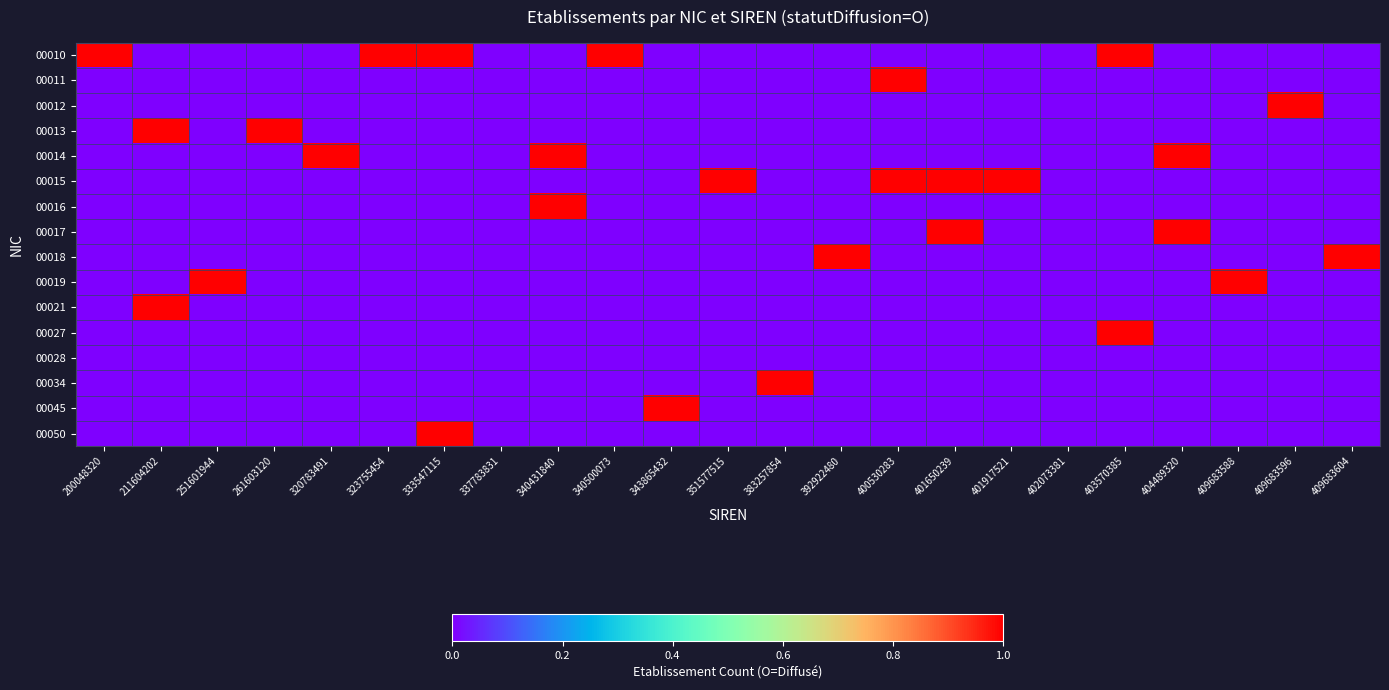

Reading left to right, what are all the values shown in this chart?

00010: 200048320=1	211604202=0	251601944=0	261603120=0	320783491=0	323755454=1	333547115=1	337783831=0	340431840=0	340500073=1	343865432=0	351577515=0	383257854=0	392922480=0	400530283=0	401650239=0	401917521=0	402073381=0	403570385=1	404489320=0	409683588=0	409683596=0	409683604=0
00011: 200048320=0	211604202=0	251601944=0	261603120=0	320783491=0	323755454=0	333547115=0	337783831=0	340431840=0	340500073=0	343865432=0	351577515=0	383257854=0	392922480=0	400530283=1	401650239=0	401917521=0	402073381=0	403570385=0	404489320=0	409683588=0	409683596=0	409683604=0
00012: 200048320=0	211604202=0	251601944=0	261603120=0	320783491=0	323755454=0	333547115=0	337783831=0	340431840=0	340500073=0	343865432=0	351577515=0	383257854=0	392922480=0	400530283=0	401650239=0	401917521=0	402073381=0	403570385=0	404489320=0	409683588=0	409683596=1	409683604=0
00013: 200048320=0	211604202=1	251601944=0	261603120=1	320783491=0	323755454=0	333547115=0	337783831=0	340431840=0	340500073=0	343865432=0	351577515=0	383257854=0	392922480=0	400530283=0	401650239=0	401917521=0	402073381=0	403570385=0	404489320=0	409683588=0	409683596=0	409683604=0
00014: 200048320=0	211604202=0	251601944=0	261603120=0	320783491=1	323755454=0	333547115=0	337783831=0	340431840=1	340500073=0	343865432=0	351577515=0	383257854=0	392922480=0	400530283=0	401650239=0	401917521=0	402073381=0	403570385=0	404489320=1	409683588=0	409683596=0	409683604=0
00015: 200048320=0	211604202=0	251601944=0	261603120=0	320783491=0	323755454=0	333547115=0	337783831=0	340431840=0	340500073=0	343865432=0	351577515=1	383257854=0	392922480=0	400530283=1	401650239=1	401917521=1	402073381=0	403570385=0	404489320=0	409683588=0	409683596=0	409683604=0
00016: 200048320=0	211604202=0	251601944=0	261603120=0	320783491=0	323755454=0	333547115=0	337783831=0	340431840=1	340500073=0	343865432=0	351577515=0	383257854=0	392922480=0	400530283=0	401650239=0	401917521=0	402073381=0	403570385=0	404489320=0	409683588=0	409683596=0	409683604=0
00017: 200048320=0	211604202=0	251601944=0	261603120=0	320783491=0	323755454=0	333547115=0	337783831=0	340431840=0	340500073=0	343865432=0	351577515=0	383257854=0	392922480=0	400530283=0	401650239=1	401917521=0	402073381=0	403570385=0	404489320=1	409683588=0	409683596=0	409683604=0
00018: 200048320=0	211604202=0	251601944=0	261603120=0	320783491=0	323755454=0	333547115=0	337783831=0	340431840=0	340500073=0	343865432=0	351577515=0	383257854=0	392922480=1	400530283=0	401650239=0	401917521=0	402073381=0	403570385=0	404489320=0	409683588=0	409683596=0	409683604=1
00019: 200048320=0	211604202=0	251601944=1	261603120=0	320783491=0	323755454=0	333547115=0	337783831=0	340431840=0	340500073=0	343865432=0	351577515=0	383257854=0	392922480=0	400530283=0	401650239=0	401917521=0	402073381=0	403570385=0	404489320=0	409683588=1	409683596=0	409683604=0
00021: 200048320=0	211604202=1	251601944=0	261603120=0	320783491=0	323755454=0	333547115=0	337783831=0	340431840=0	340500073=0	343865432=0	351577515=0	383257854=0	392922480=0	400530283=0	401650239=0	401917521=0	402073381=0	403570385=0	404489320=0	409683588=0	409683596=0	409683604=0
00027: 200048320=0	211604202=0	251601944=0	261603120=0	320783491=0	323755454=0	333547115=0	337783831=0	340431840=0	340500073=0	343865432=0	351577515=0	383257854=0	392922480=0	400530283=0	401650239=0	401917521=0	402073381=0	403570385=1	404489320=0	409683588=0	409683596=0	409683604=0
00028: 200048320=0	211604202=0	251601944=0	261603120=0	320783491=0	323755454=0	333547115=0	337783831=0	340431840=0	340500073=0	343865432=0	351577515=0	383257854=0	392922480=0	400530283=0	401650239=0	401917521=0	402073381=0	403570385=0	404489320=0	409683588=0	409683596=0	409683604=0
00034: 200048320=0	211604202=0	251601944=0	261603120=0	320783491=0	323755454=0	333547115=0	337783831=0	340431840=0	340500073=0	343865432=0	351577515=0	383257854=1	392922480=0	400530283=0	401650239=0	401917521=0	402073381=0	403570385=0	404489320=0	409683588=0	409683596=0	409683604=0
00045: 200048320=0	211604202=0	251601944=0	261603120=0	320783491=0	323755454=0	333547115=0	337783831=0	340431840=0	340500073=0	343865432=1	351577515=0	383257854=0	392922480=0	400530283=0	401650239=0	401917521=0	402073381=0	403570385=0	404489320=0	409683588=0	409683596=0	409683604=0
00050: 200048320=0	211604202=0	251601944=0	261603120=0	320783491=0	323755454=0	333547115=1	337783831=0	340431840=0	340500073=0	343865432=0	351577515=0	383257854=0	392922480=0	400530283=0	401650239=0	401917521=0	402073381=0	403570385=0	404489320=0	409683588=0	409683596=0	409683604=0